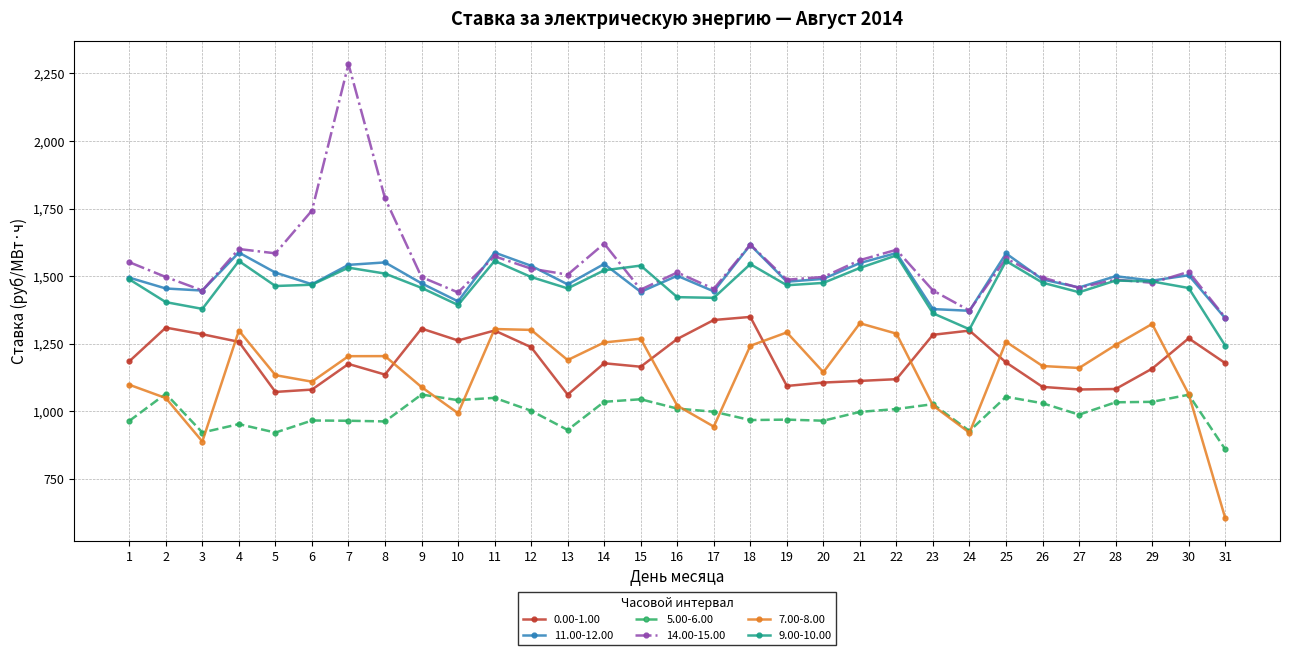

True or false: 7.00-8.00 and 11.00-12.00 intersect in this chart.

False